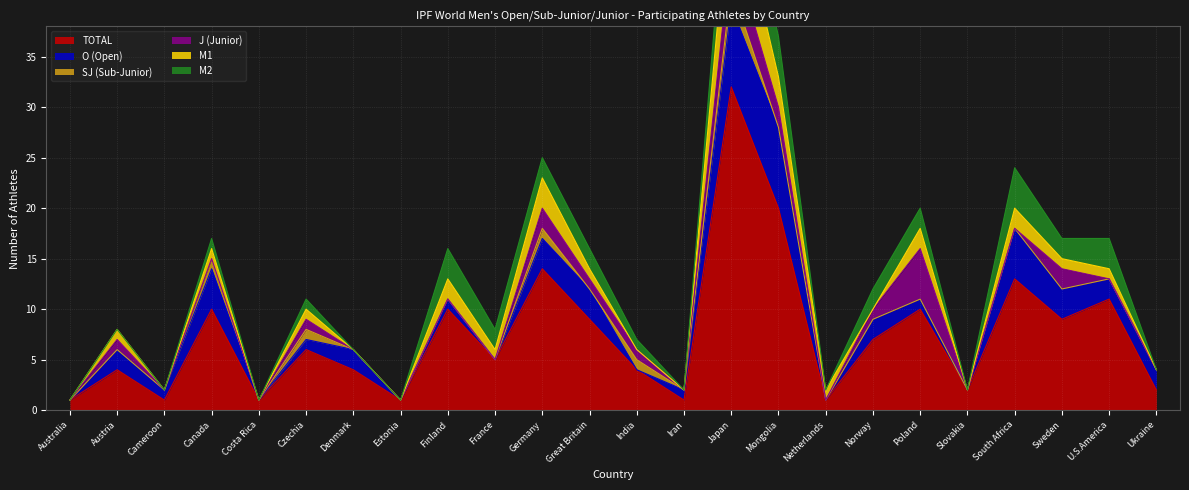

True or false: J (Junior) has a value of 2 at Ukraine.

False